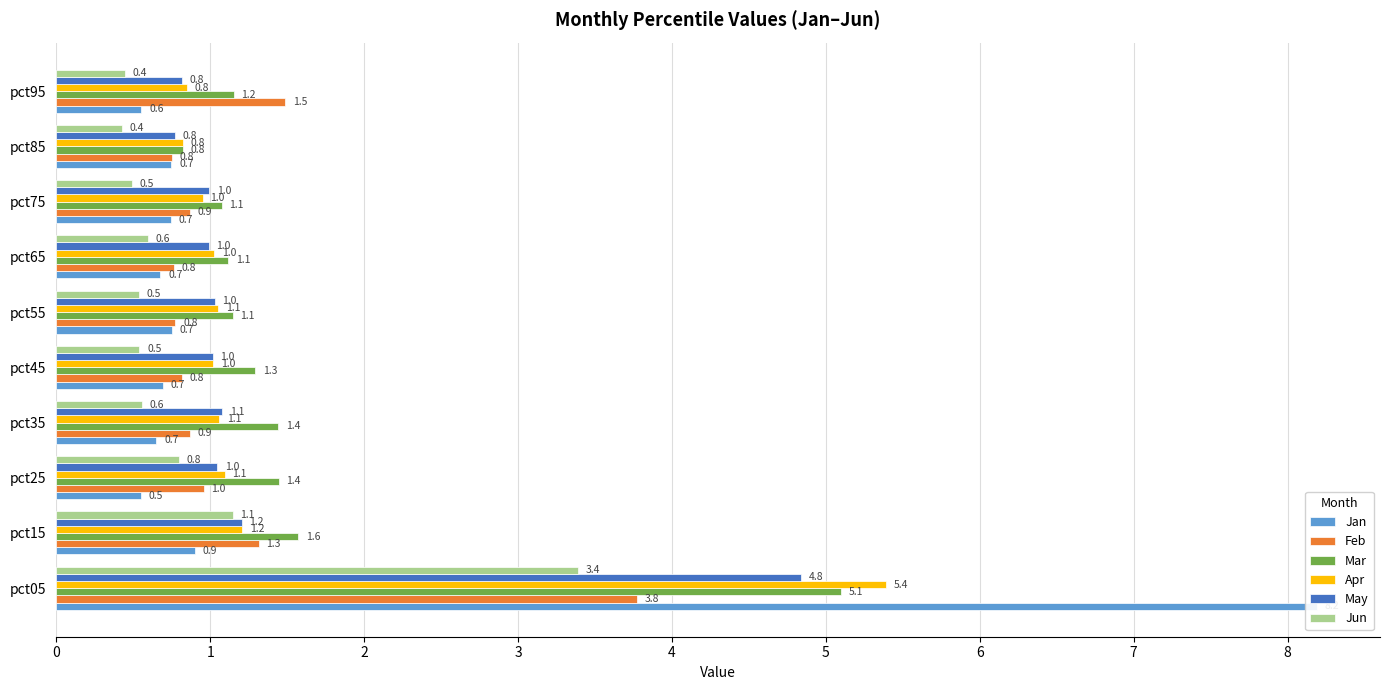

Reading left to right, list all the values displayed in this chart.

Jan: 0=8.2	1=0.9	2=0.5	3=0.7	4=0.7	5=0.7	6=0.7	7=0.7	8=0.7	9=0.6
Feb: 0=3.8	1=1.3	2=1.0	3=0.9	4=0.8	5=0.8	6=0.8	7=0.9	8=0.8	9=1.5
Mar: 0=5.1	1=1.6	2=1.4	3=1.4	4=1.3	5=1.1	6=1.1	7=1.1	8=0.8	9=1.2
Apr: 0=5.4	1=1.2	2=1.1	3=1.1	4=1.0	5=1.1	6=1.0	7=1.0	8=0.8	9=0.8
May: 0=4.8	1=1.2	2=1.0	3=1.1	4=1.0	5=1.0	6=1.0	7=1.0	8=0.8	9=0.8
Jun: 0=3.4	1=1.1	2=0.8	3=0.6	4=0.5	5=0.5	6=0.6	7=0.5	8=0.4	9=0.4